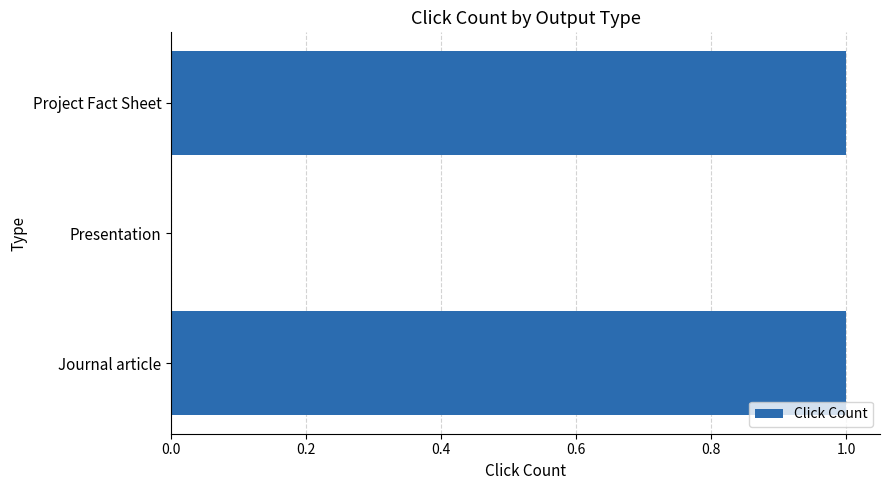

Is it true that the value at Journal article is 2?

False